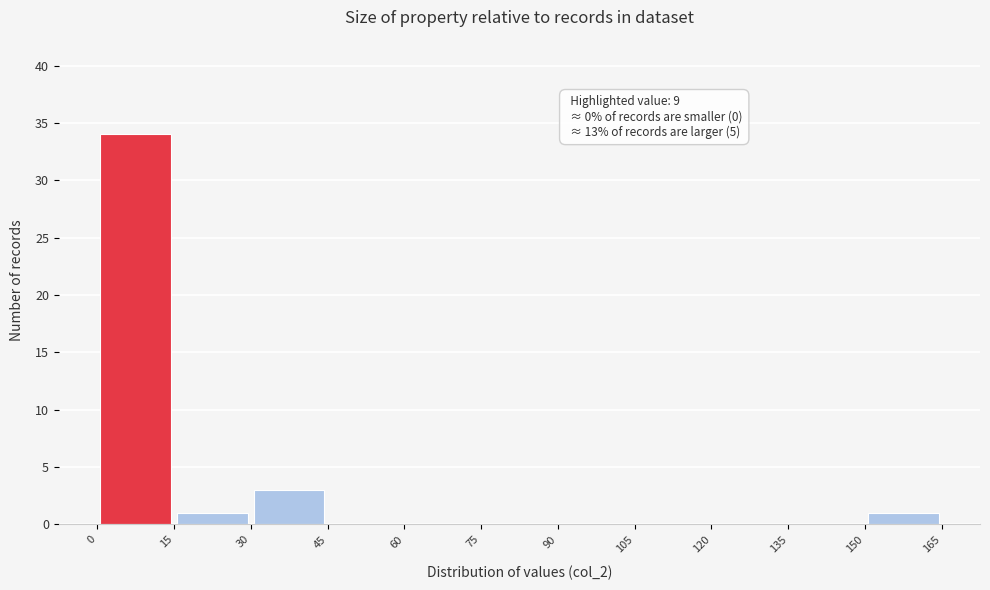

Which range on the x-axis has the tallest bar?

0 to 15